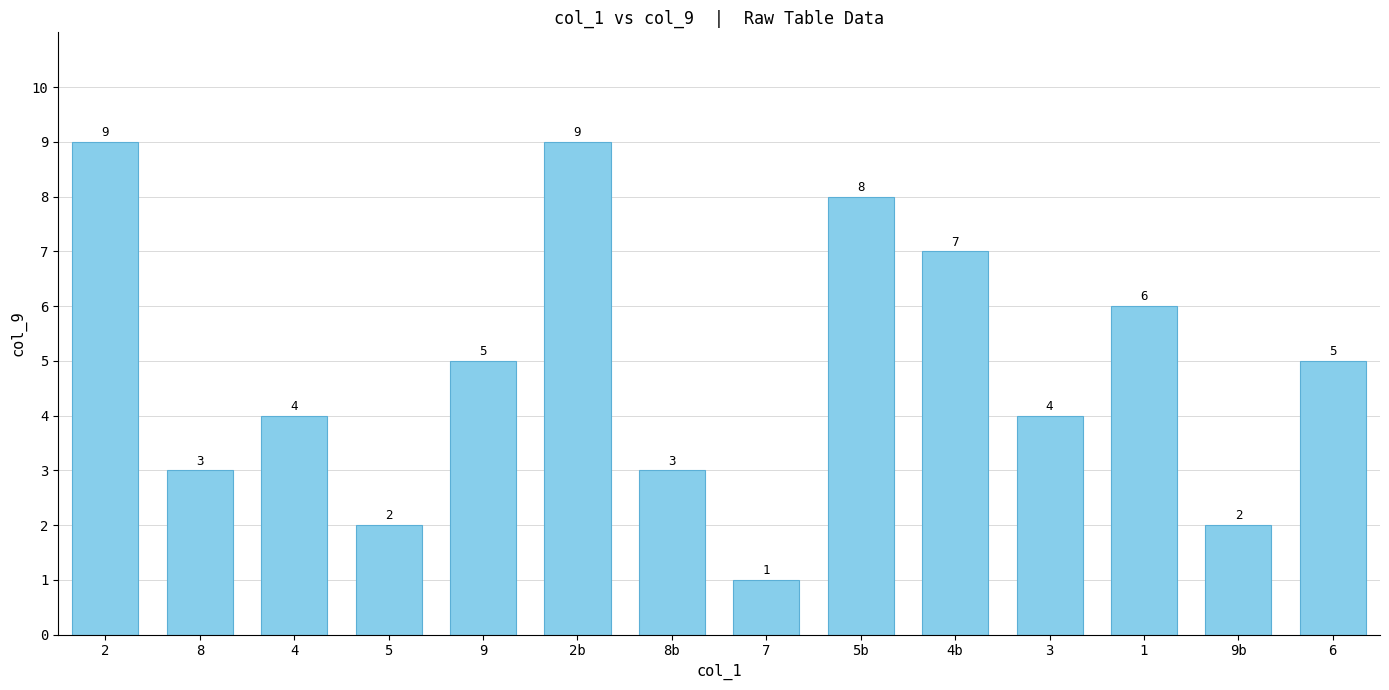

What is the maximum value shown in the chart?

9